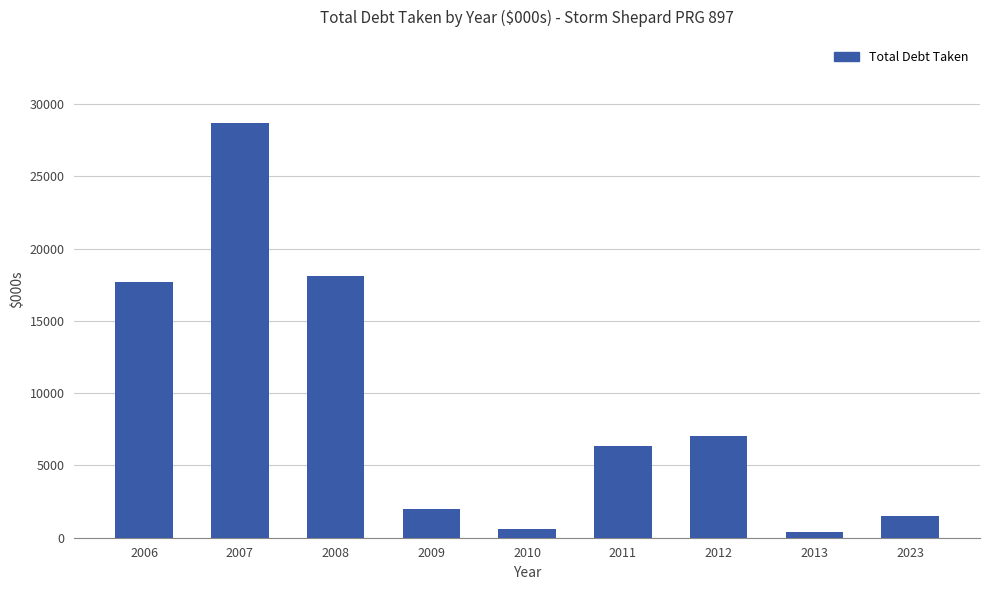

True or false: the data shows 10299.5 at 2011.

False